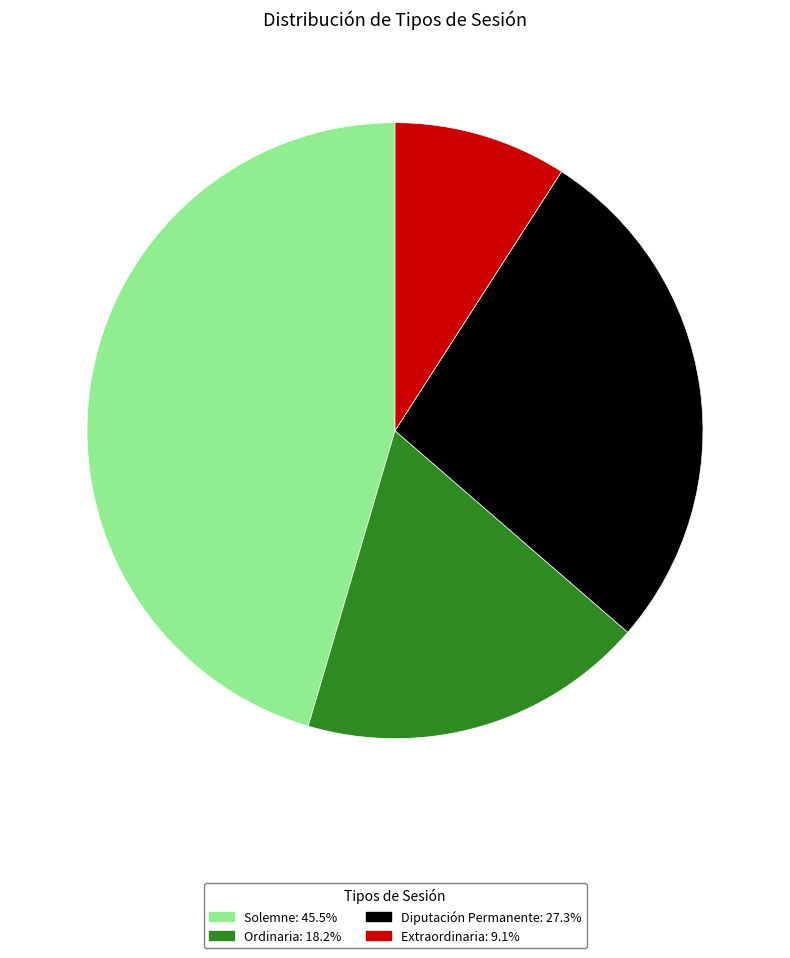

The Ordinaria slice represents 18% of the pie. True or false?

True